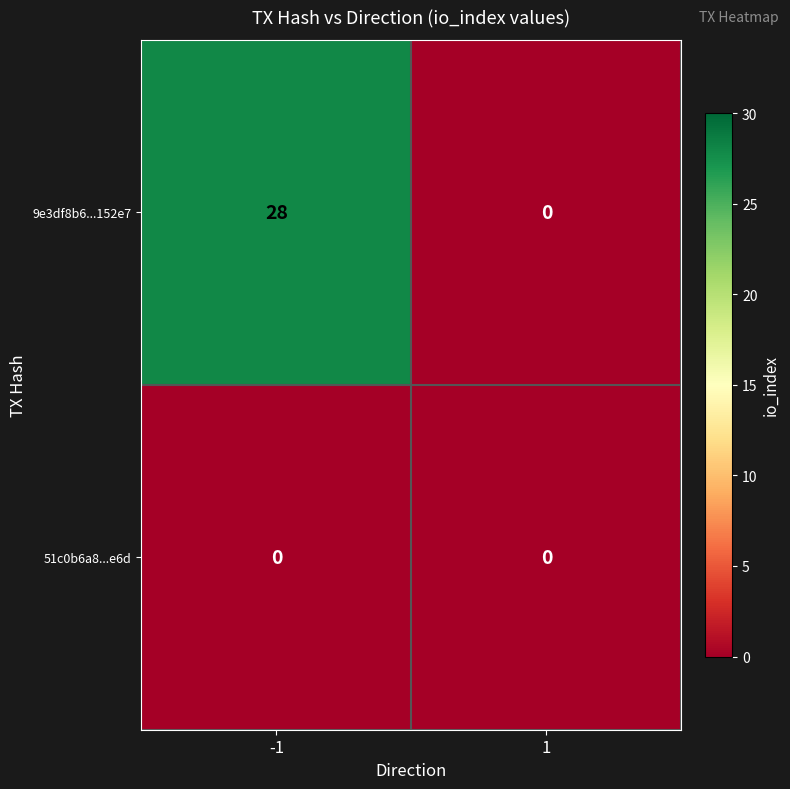

Rank the series by their maximum value, from highest to lowest.

9e3df8b6...152e7, 51c0b6a8...e6d